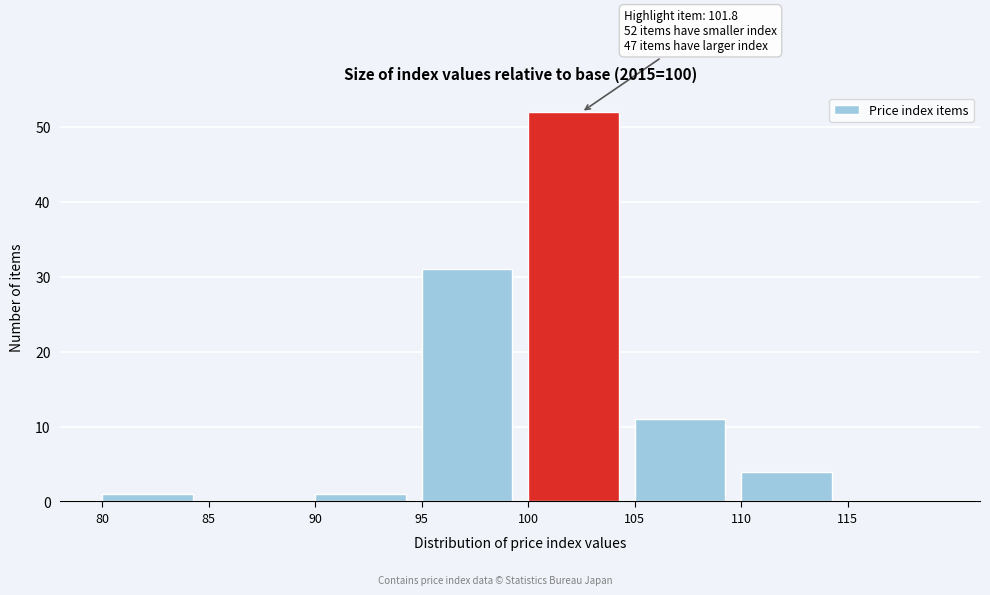

Which range on the x-axis has the tallest bar?

100 to 105